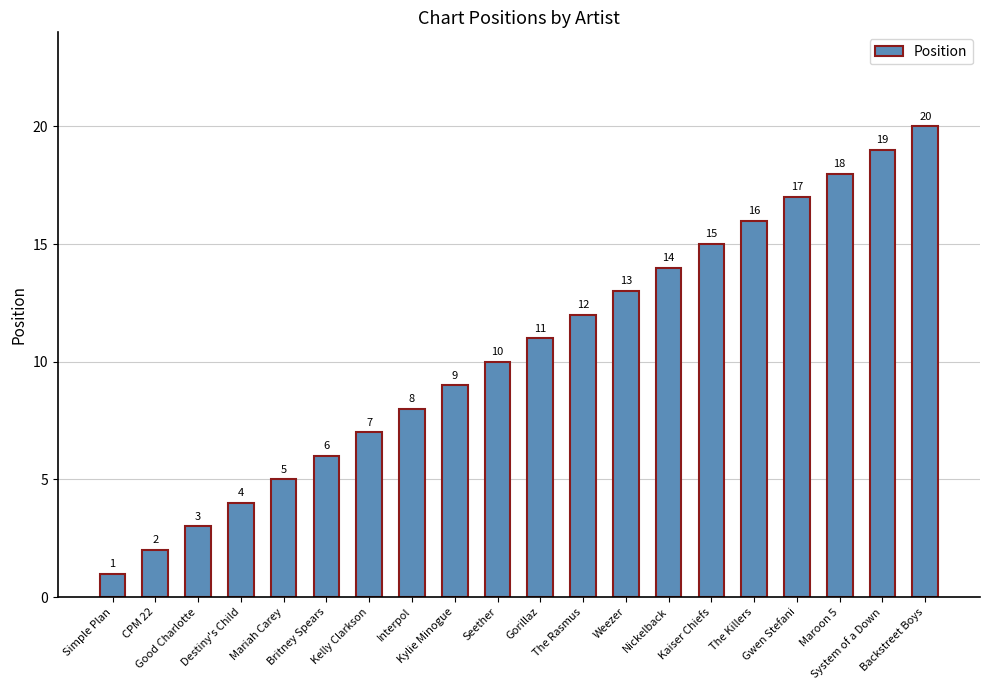

Reading left to right, list all the values displayed in this chart.

1	2	3	4	5	6	7	8	9	10	11	12	13	14	15	16	17	18	19	20